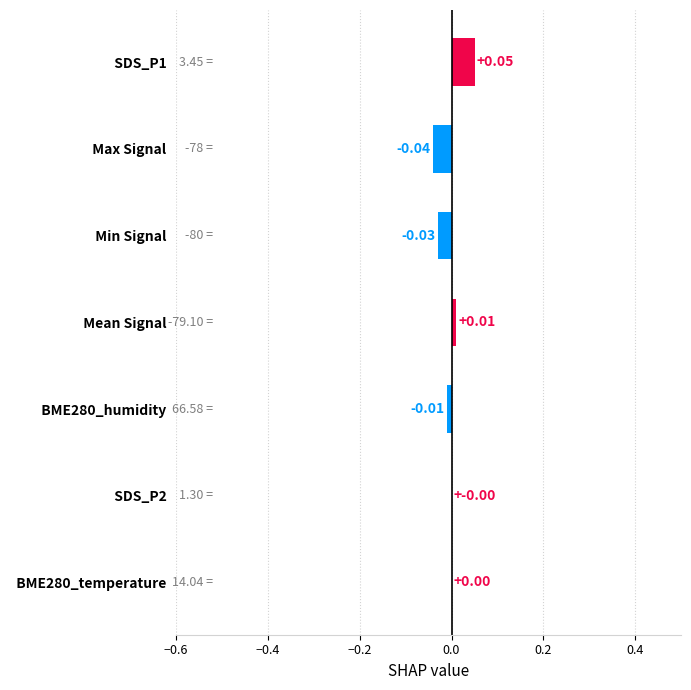

Count the number of categories in the chart.

7